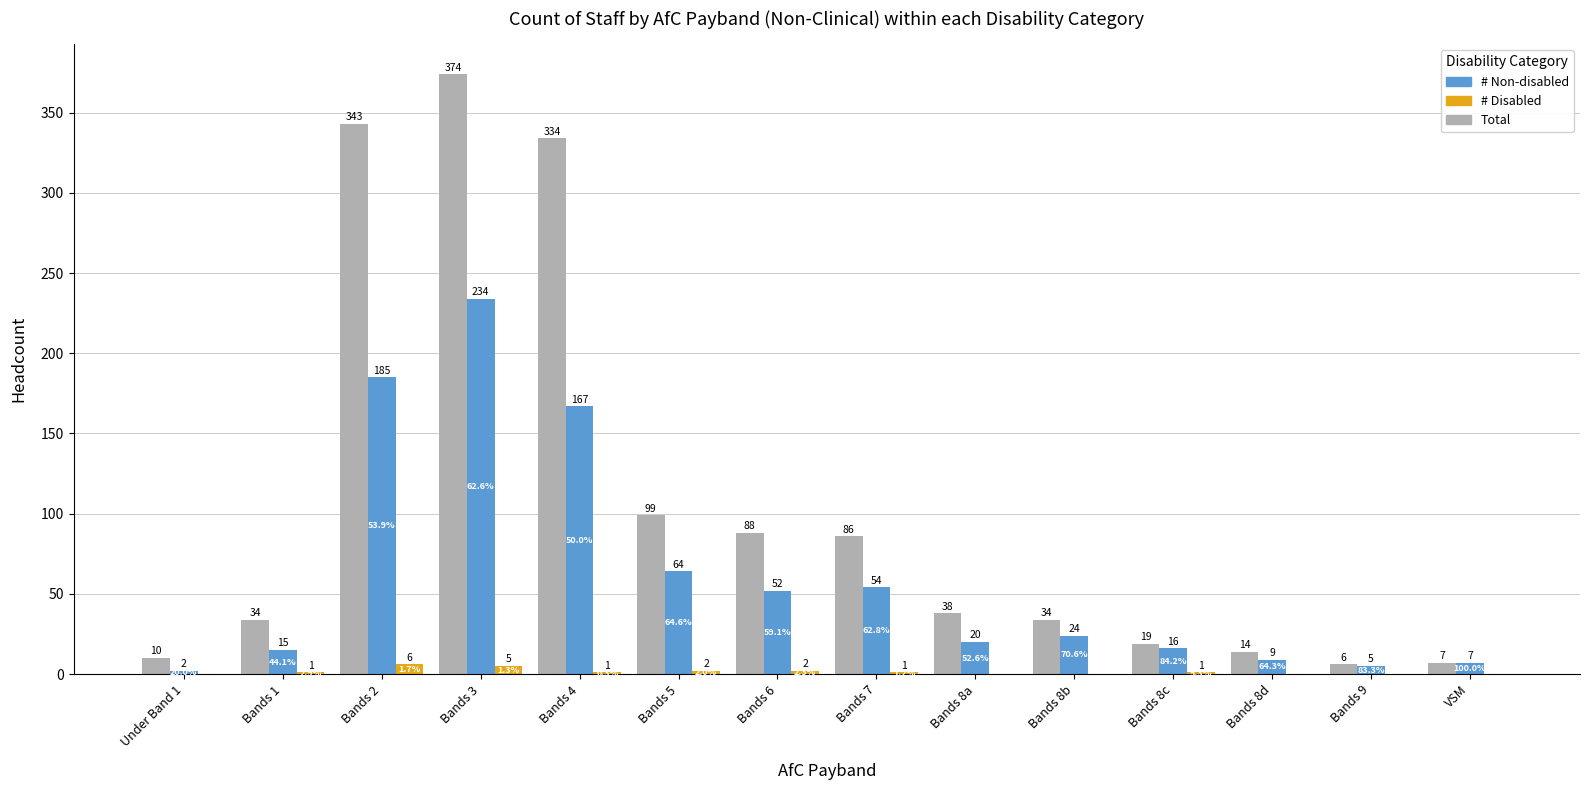

What is the difference between the # Disabled values at Bands 8a and Bands 1?

1